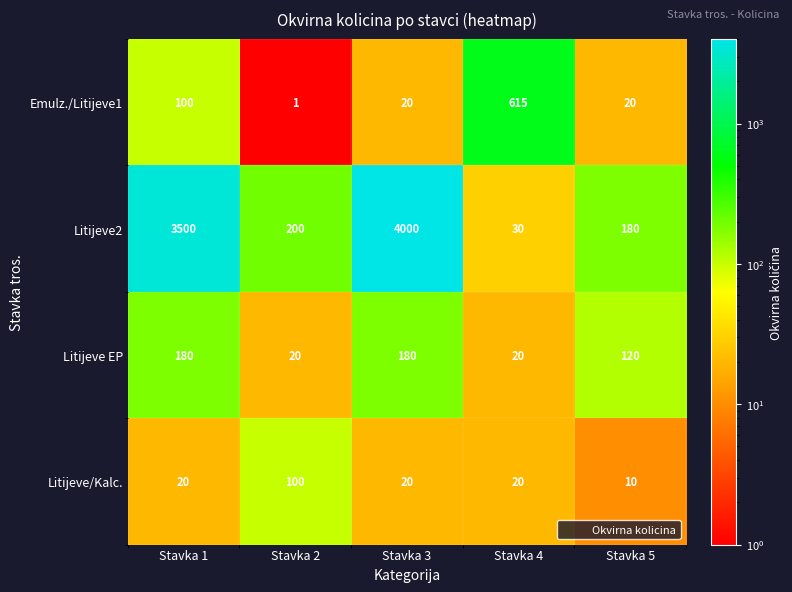

What is the spread (max minus min) of values at Stavka 1?

3480